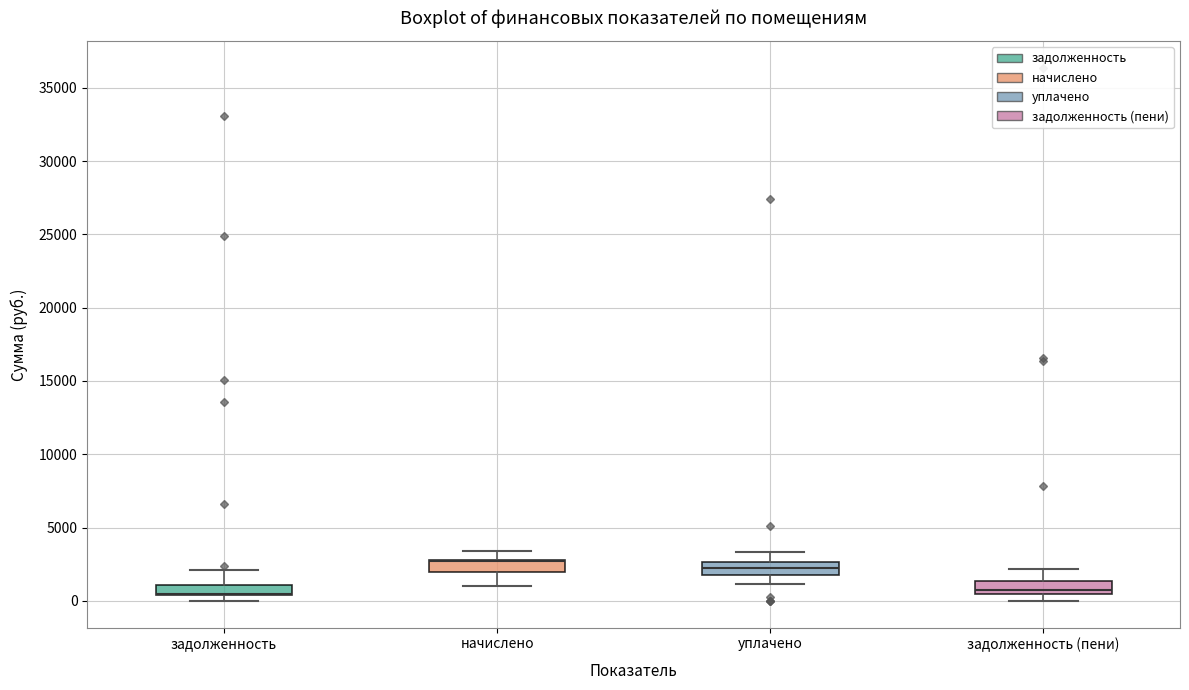

Where does the upper whisker of the box for задолженность end on the y-axis? The values are not printed on the chart, so give them approximately, as read against the axis.

2000